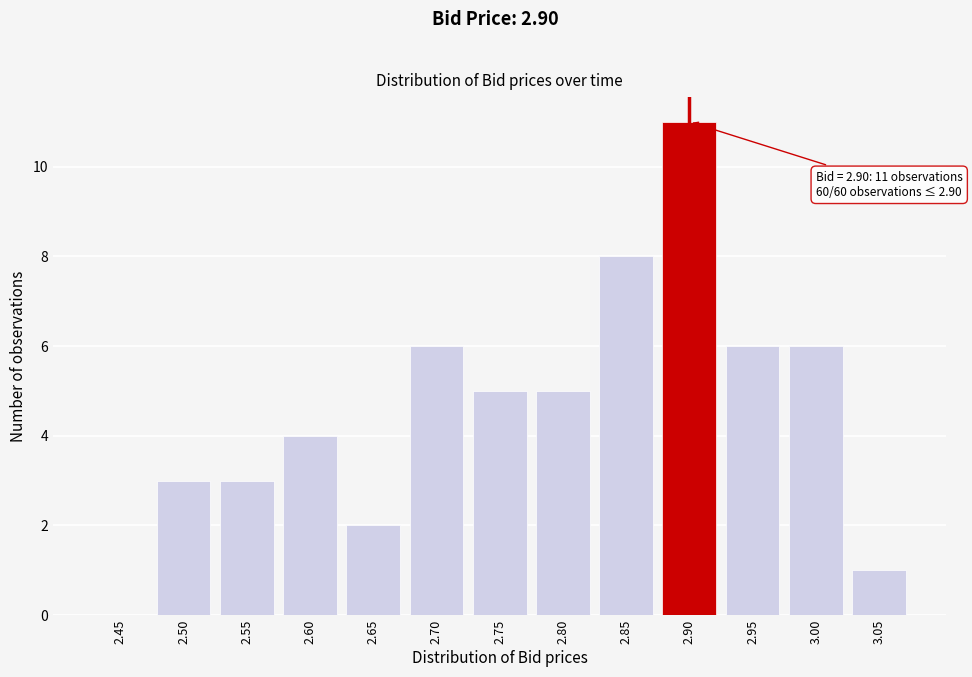

Reading left to right, transcribe all the data shown in this chart.

2.45=0	2.50=3	2.55=3	2.60=4	2.65=2	2.70=6	2.75=5	2.80=5	2.85=8	2.90=11	2.95=6	3.00=6	3.05=1